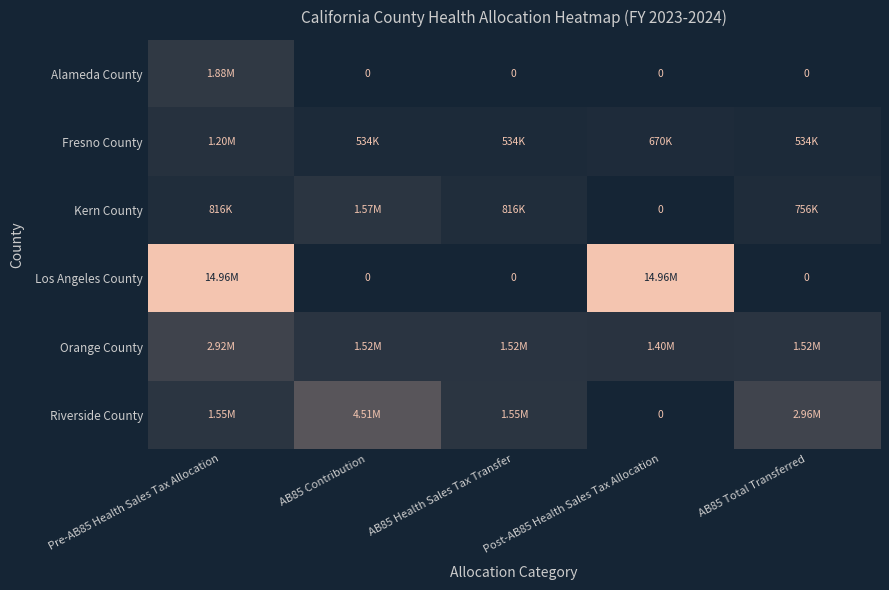

What is the difference between the Fresno County values at AB85 Total Transferred and Post-AB85 Health Sales Tax Allocation?

135325.7